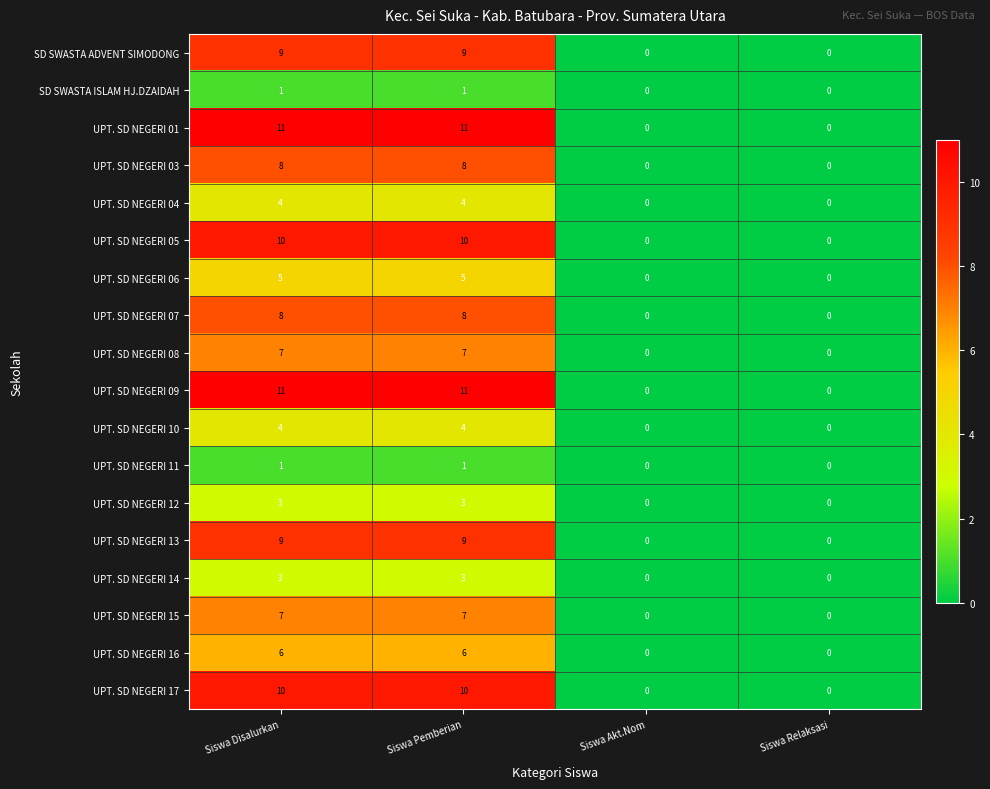

Is it true that UPT. SD NEGERI 06 equals 5 at Siswa Pemberian?

True